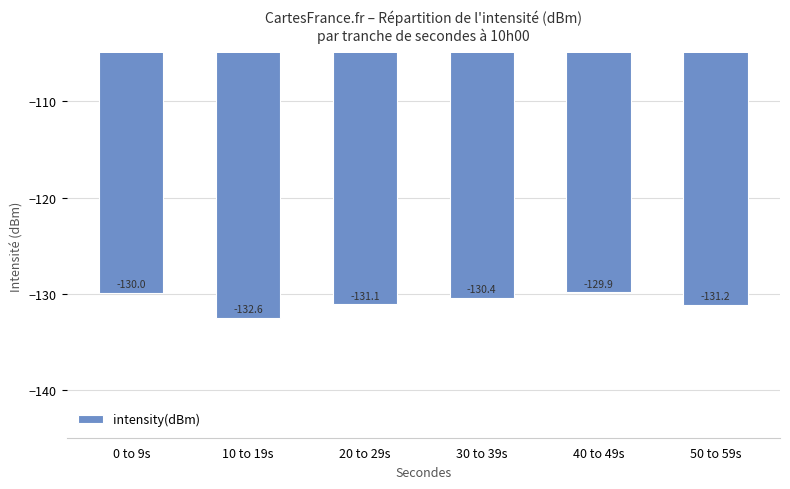

How many bars are there in total?

6